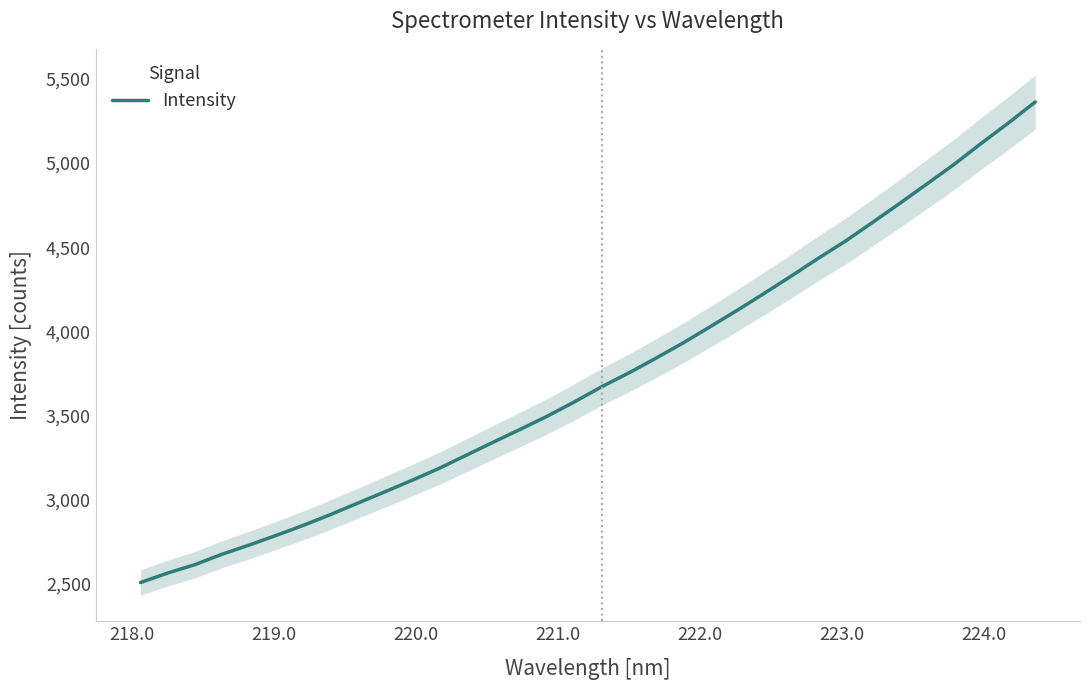

Reading left to right, extract all data points from this chart.

2509.1	2565.6	2615.2	2677.0	2731.5	2789.1	2848.9	2912.7	2980.3	3047.6	3116.0	3186.8	3264.8	3342.6	3419.3	3497.6	3582.6	3671.9	3754.2	3841.4	3931.8	4028.3	4125.9	4226.8	4329.9	4435.6	4537.3	4648.5	4760.9	4876.2	4991.8	5116.4	5237.0	5362.9